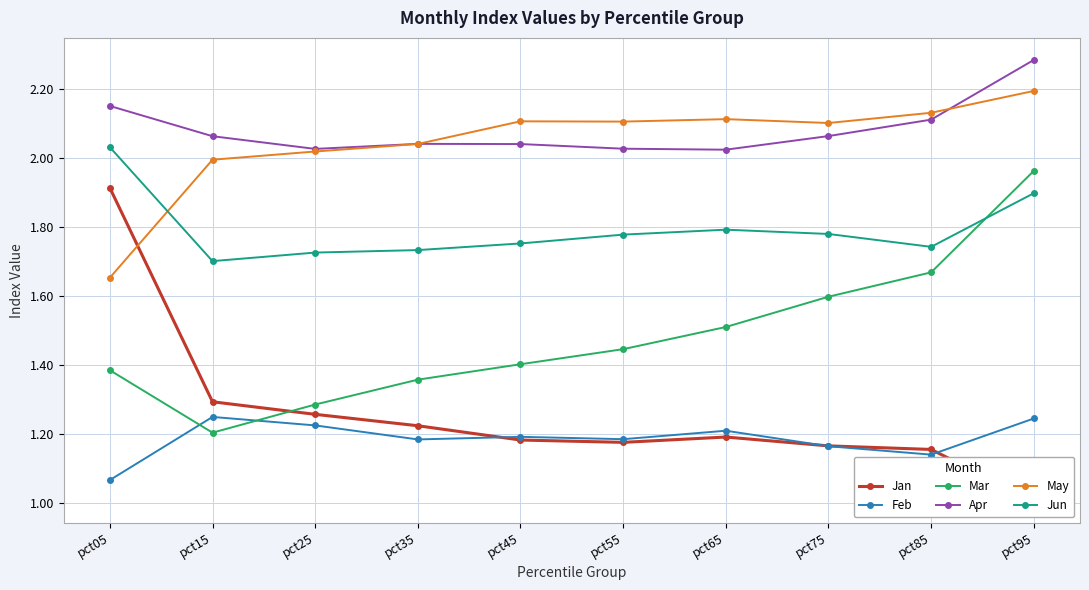

How many lines are shown in the chart?

6